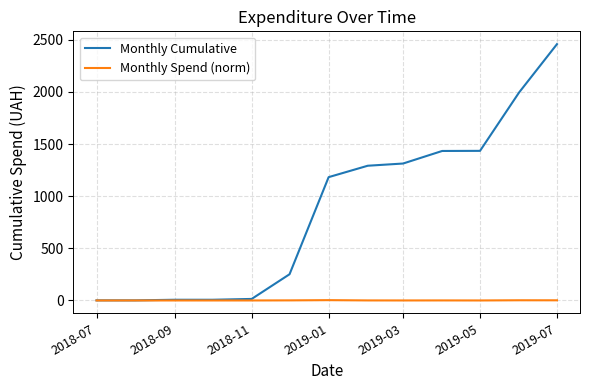

What is the difference between the second highest and minimum values in the Monthly Spend (norm) series?

1.8